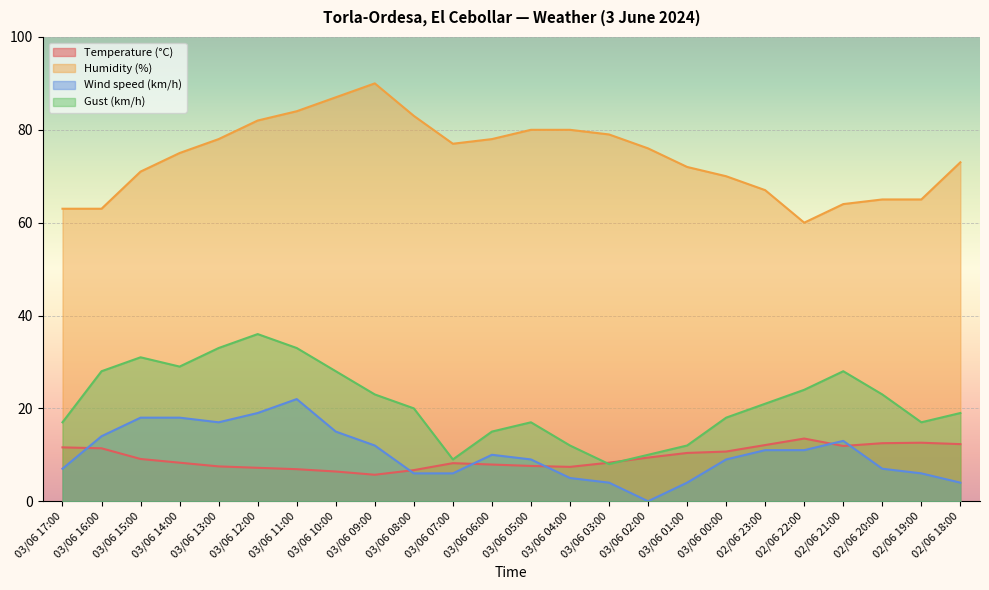

Reading left to right, extract all data points from this chart.

Temperature (°C): 02/06 18:00=12.3	02/06 19:00=12.6	02/06 20:00=12.5	02/06 21:00=11.9	02/06 22:00=13.5	02/06 23:00=12.1	03/06 00:00=10.7	03/06 01:00=10.4	03/06 02:00=9.4	03/06 03:00=8.3	03/06 04:00=7.4	03/06 05:00=7.6	03/06 06:00=7.9	03/06 07:00=8.2	03/06 08:00=6.7	03/06 09:00=5.7	03/06 10:00=6.4	03/06 11:00=6.9	03/06 12:00=7.2	03/06 13:00=7.5	03/06 14:00=8.3	03/06 15:00=9.1	03/06 16:00=11.4	03/06 17:00=11.6
Humidity (%): 02/06 18:00=73.0	02/06 19:00=65.0	02/06 20:00=65.0	02/06 21:00=64.0	02/06 22:00=60.0	02/06 23:00=67.0	03/06 00:00=70.0	03/06 01:00=72.0	03/06 02:00=76.0	03/06 03:00=79.0	03/06 04:00=80.0	03/06 05:00=80.0	03/06 06:00=78.0	03/06 07:00=77.0	03/06 08:00=83.0	03/06 09:00=90.0	03/06 10:00=87.0	03/06 11:00=84.0	03/06 12:00=82.0	03/06 13:00=78.0	03/06 14:00=75.0	03/06 15:00=71.0	03/06 16:00=63.0	03/06 17:00=63.0
Wind speed (km/h): 02/06 18:00=4.0	02/06 19:00=6.0	02/06 20:00=7.0	02/06 21:00=13.0	02/06 22:00=11.0	02/06 23:00=11.0	03/06 00:00=9.0	03/06 01:00=4.0	03/06 02:00=0.0	03/06 03:00=4.0	03/06 04:00=5.0	03/06 05:00=9.0	03/06 06:00=10.0	03/06 07:00=6.0	03/06 08:00=6.0	03/06 09:00=12.0	03/06 10:00=15.0	03/06 11:00=22.0	03/06 12:00=19.0	03/06 13:00=17.0	03/06 14:00=18.0	03/06 15:00=18.0	03/06 16:00=14.0	03/06 17:00=7.0
Gust (km/h): 02/06 18:00=19.0	02/06 19:00=17.0	02/06 20:00=23.0	02/06 21:00=28.0	02/06 22:00=24.0	02/06 23:00=21.0	03/06 00:00=18.0	03/06 01:00=12.0	03/06 02:00=10.0	03/06 03:00=8.0	03/06 04:00=12.0	03/06 05:00=17.0	03/06 06:00=15.0	03/06 07:00=9.0	03/06 08:00=20.0	03/06 09:00=23.0	03/06 10:00=28.0	03/06 11:00=33.0	03/06 12:00=36.0	03/06 13:00=33.0	03/06 14:00=29.0	03/06 15:00=31.0	03/06 16:00=28.0	03/06 17:00=17.0